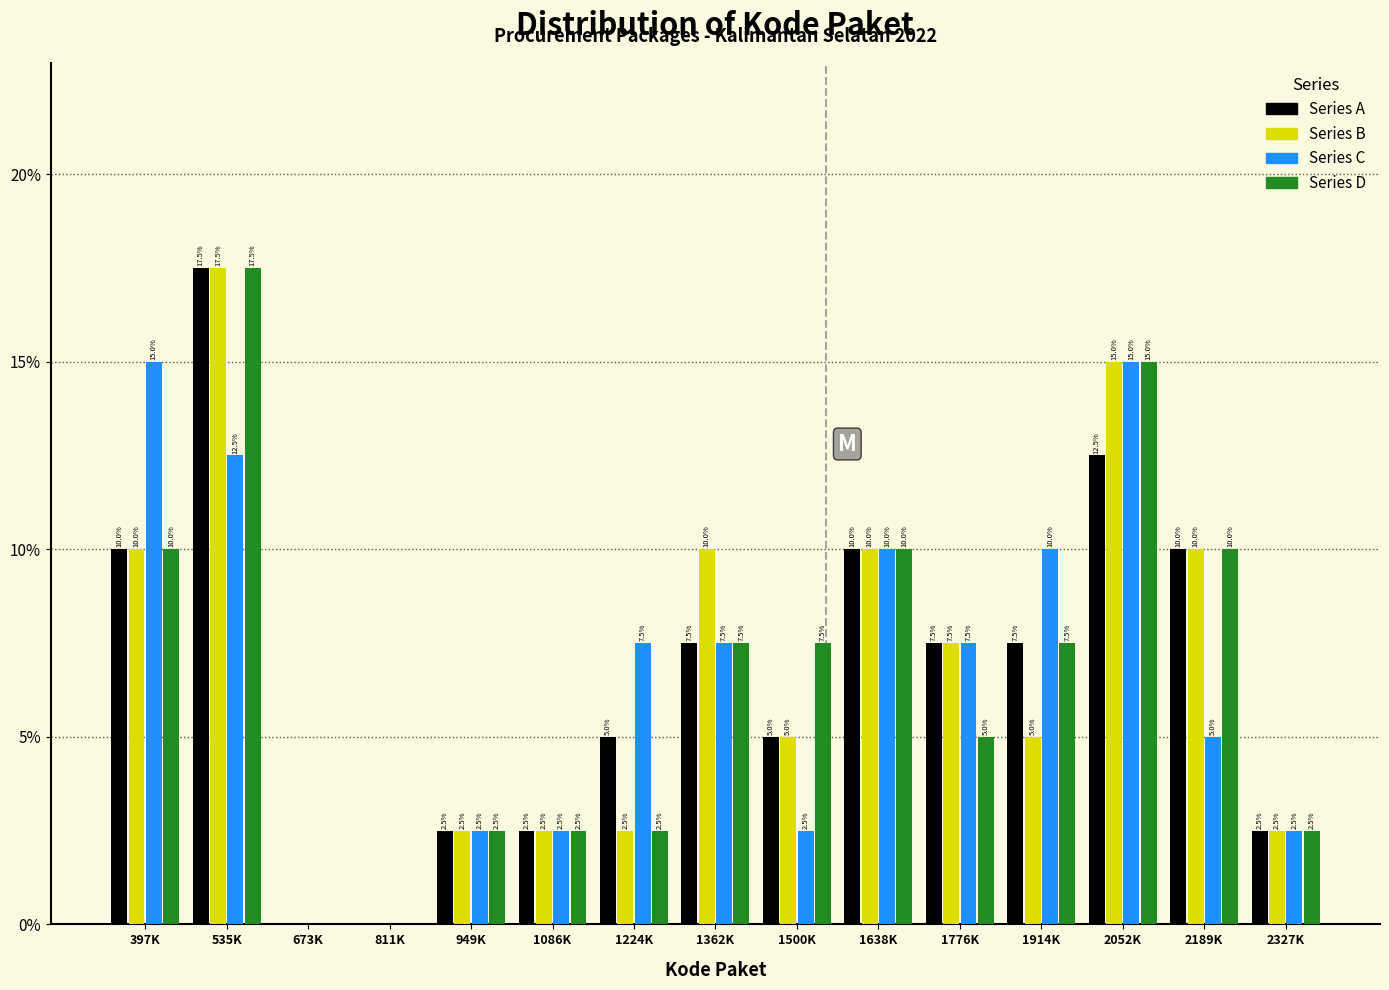

Reading left to right, what are all the values shown in this chart?

Series A: 397K=10.0	535K=17.5	673K=0.0	811K=0.0	949K=2.5	1086K=2.5	1224K=5.0	1362K=7.5	1500K=5.0	1638K=10.0	1776K=7.5	1914K=7.5	2052K=12.5	2189K=10.0	2327K=2.5
Series B: 397K=10.0	535K=17.5	673K=0.0	811K=0.0	949K=2.5	1086K=2.5	1224K=2.5	1362K=10.0	1500K=5.0	1638K=10.0	1776K=7.5	1914K=5.0	2052K=15.0	2189K=10.0	2327K=2.5
Series C: 397K=15.0	535K=12.5	673K=0.0	811K=0.0	949K=2.5	1086K=2.5	1224K=7.5	1362K=7.5	1500K=2.5	1638K=10.0	1776K=7.5	1914K=10.0	2052K=15.0	2189K=5.0	2327K=2.5
Series D: 397K=10.0	535K=17.5	673K=0.0	811K=0.0	949K=2.5	1086K=2.5	1224K=2.5	1362K=7.5	1500K=7.5	1638K=10.0	1776K=5.0	1914K=7.5	2052K=15.0	2189K=10.0	2327K=2.5